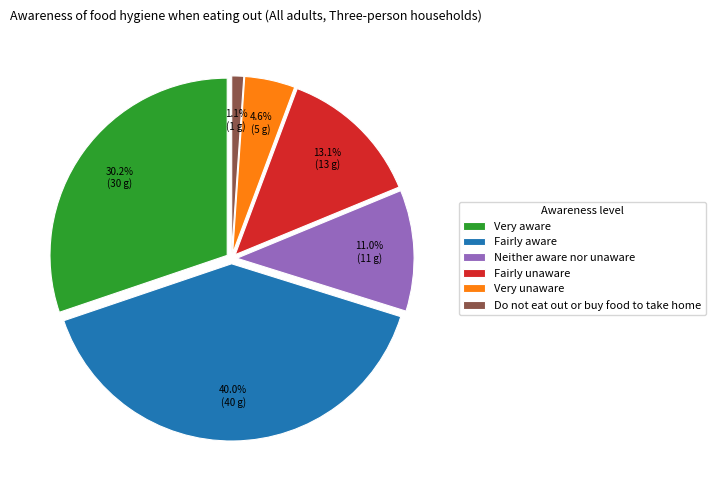

Do Neither aware nor unaware and Very aware together represent more than half of the pie?

No